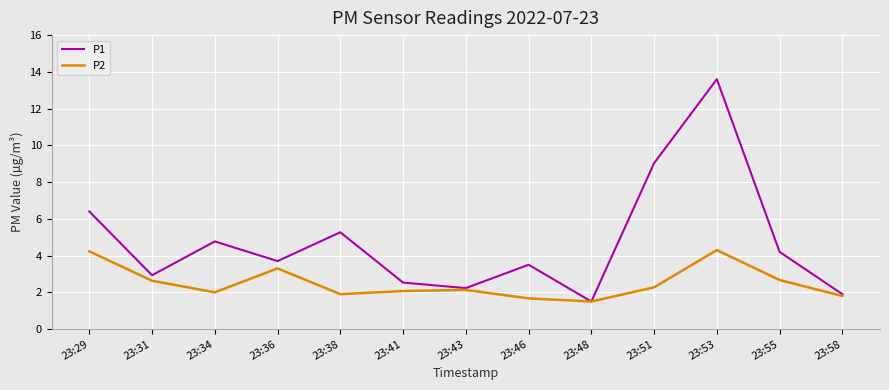

Which series has the largest total across all categories?

P1